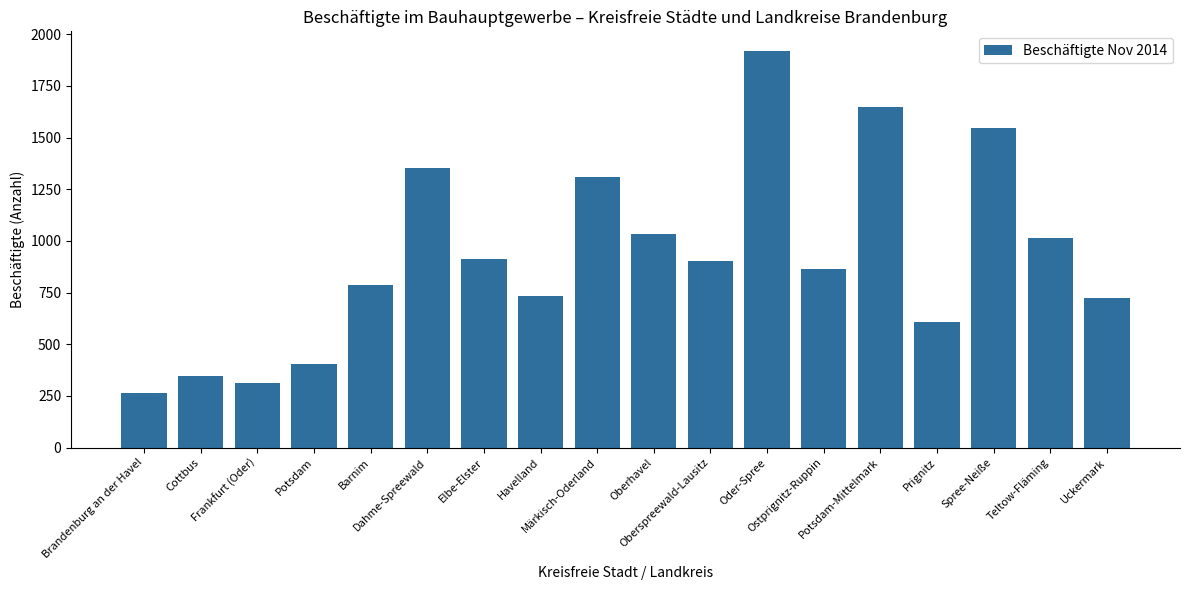

What is the value of the 5th bar from the left?

786